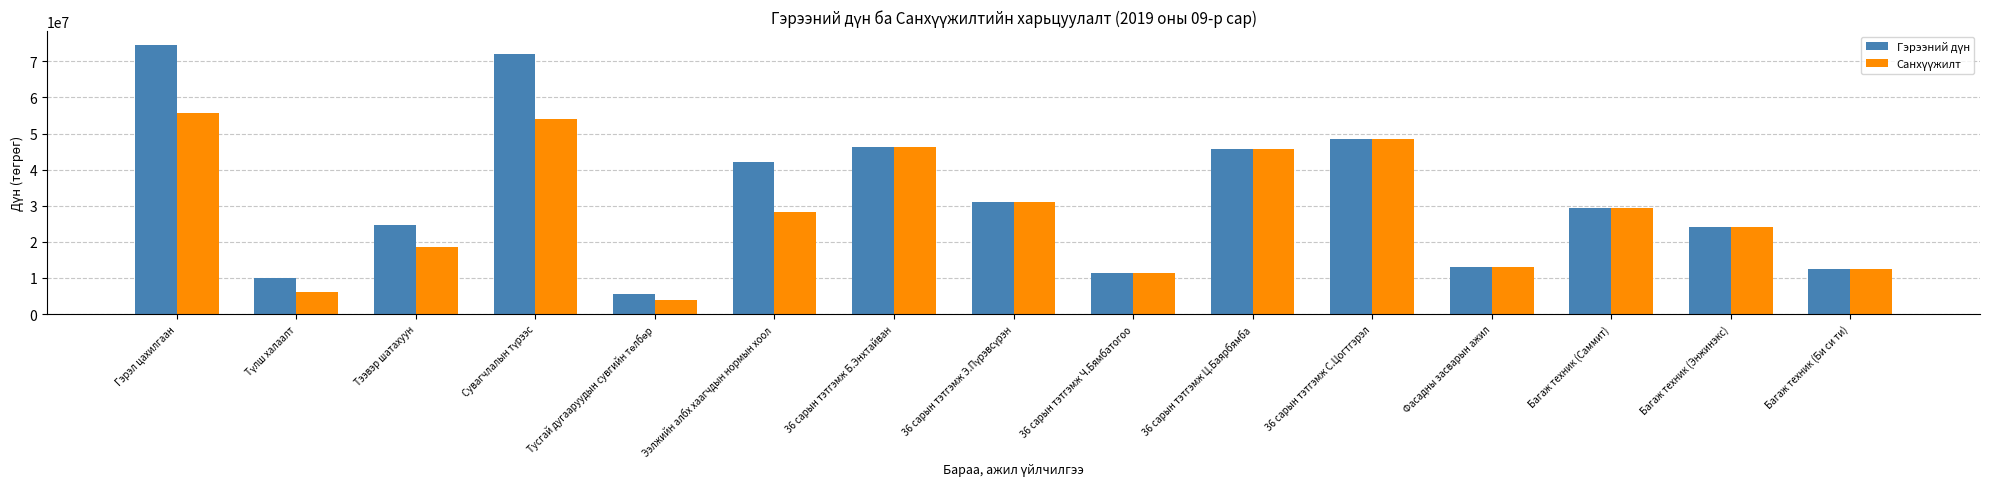

What is the total value across all series at 36 сарын тэтгэмж С.Цогтгэрэл?

97230560.0